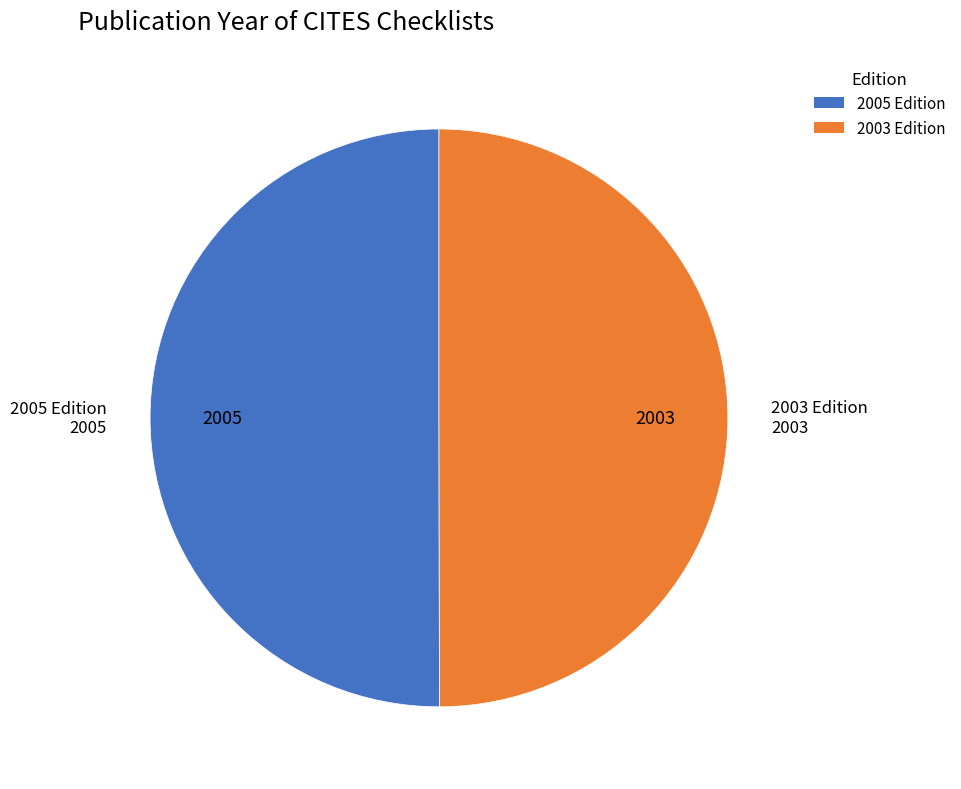

True or false: 2003 Edition accounts for 61% of the total.

False